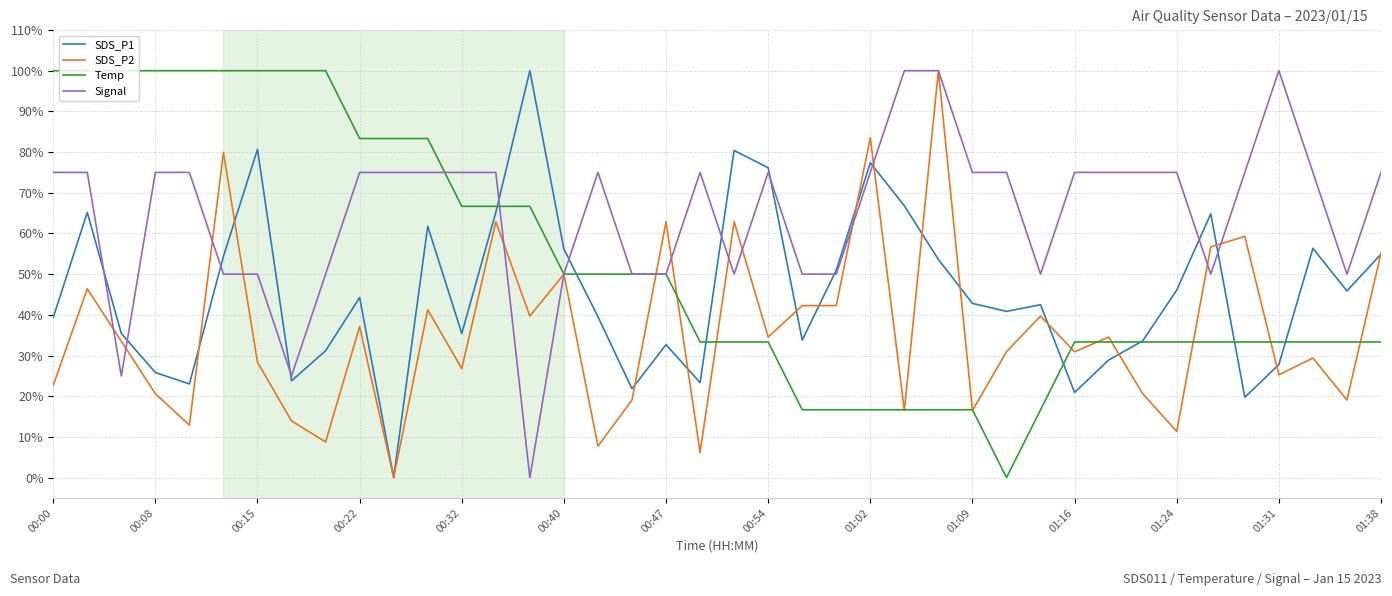

What is the maximum value shown in the chart?

100.0